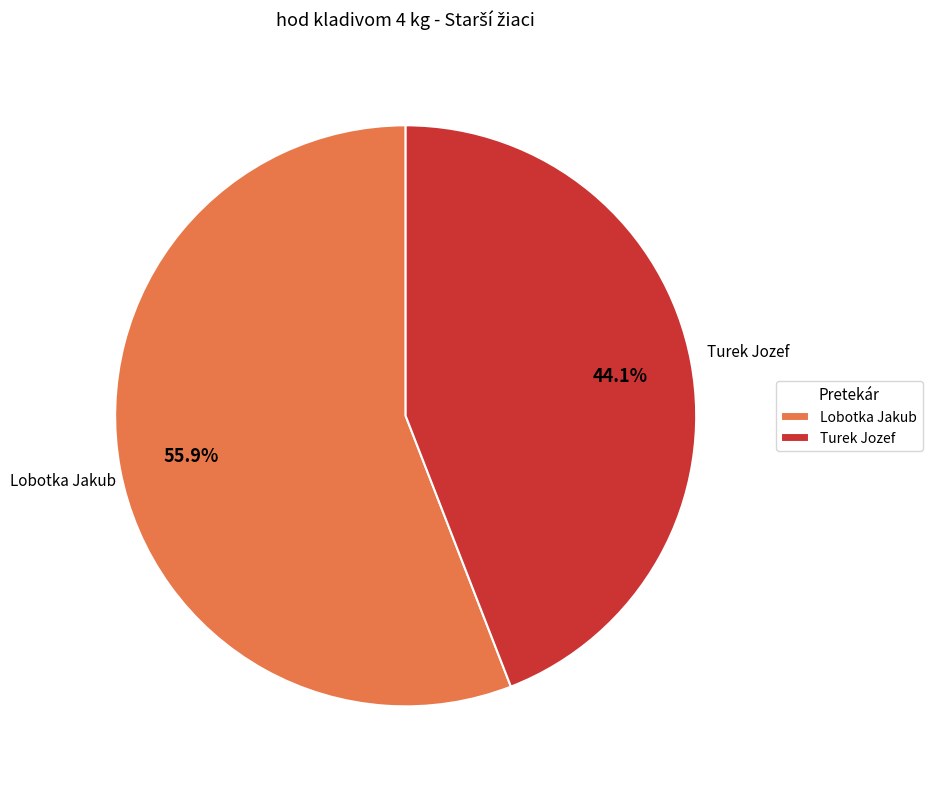

The Lobotka Jakub slice represents 64% of the pie. True or false?

False